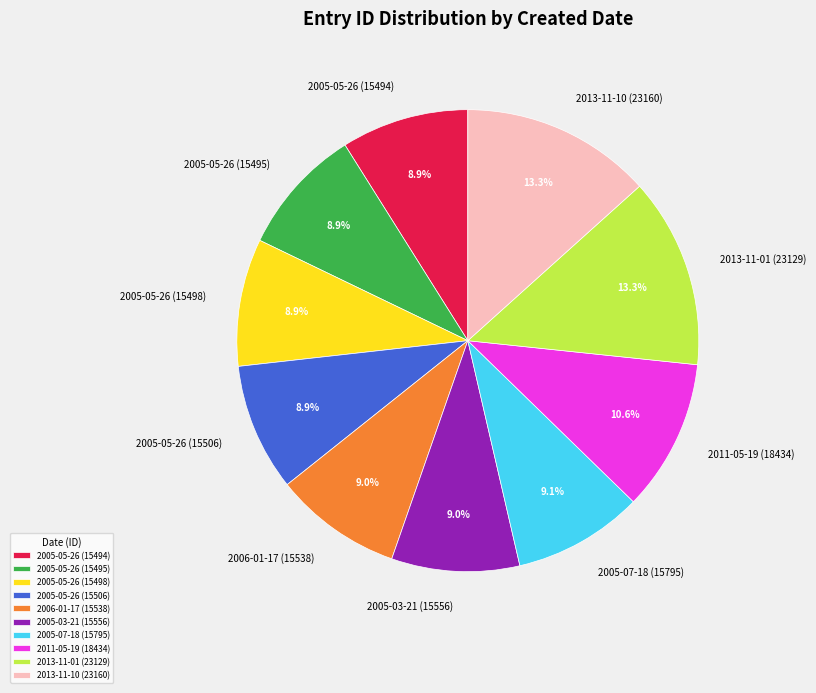

Is there a majority slice in this chart?

No